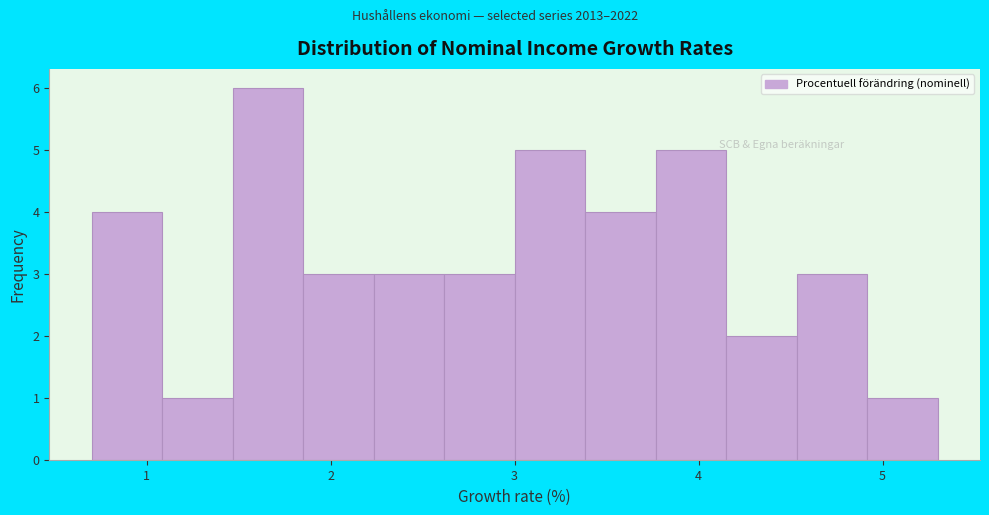

Around what value on the x-axis is the tallest bar? Give the approximate position of its centre, as read against the axis.

1.7